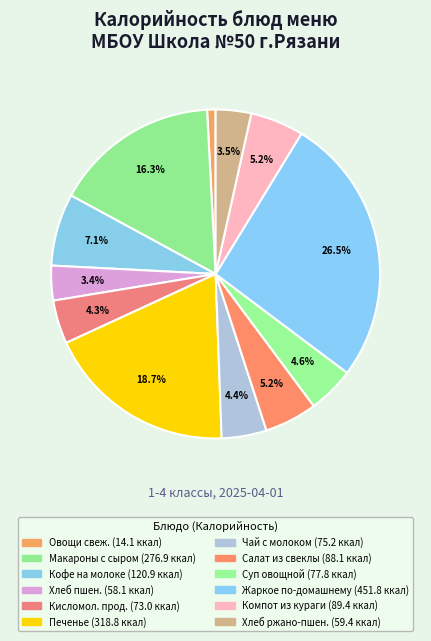

How many slices are in this pie chart?

12